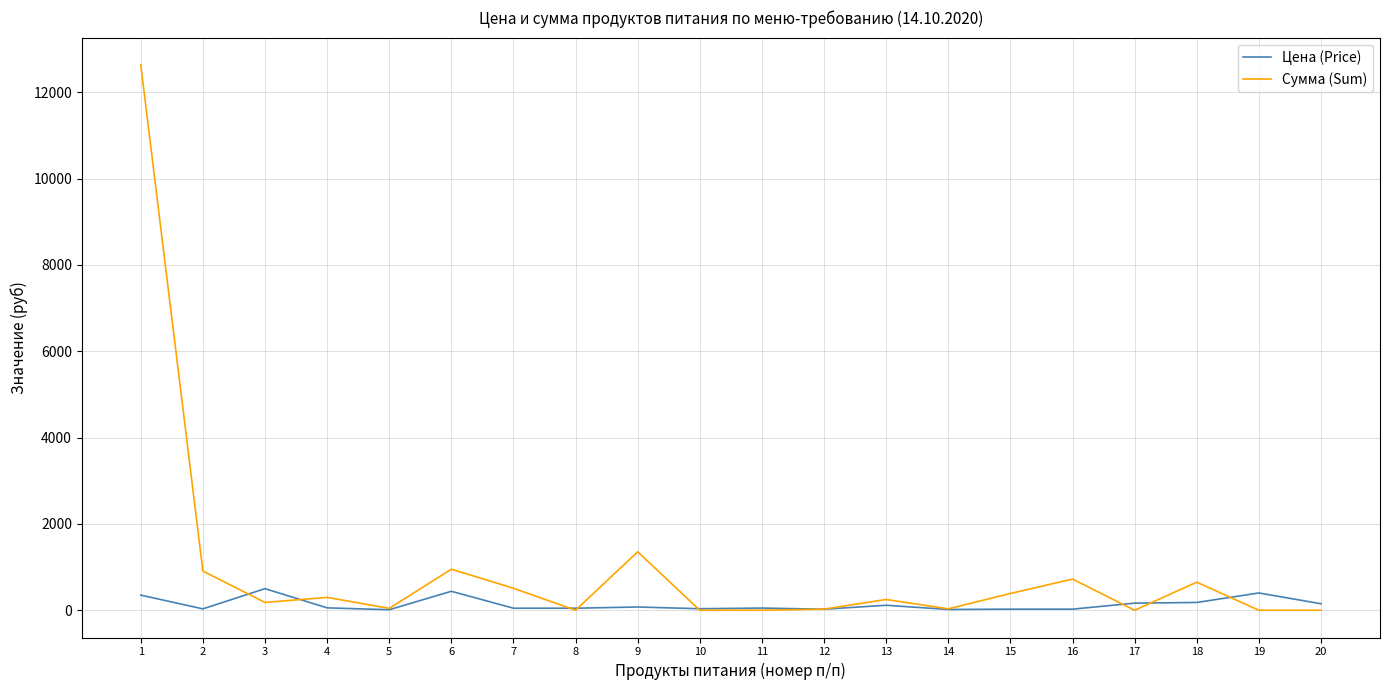

Is the value of Цена (Price) at 7 greater than the value of Сумма (Sum) at 15?

No